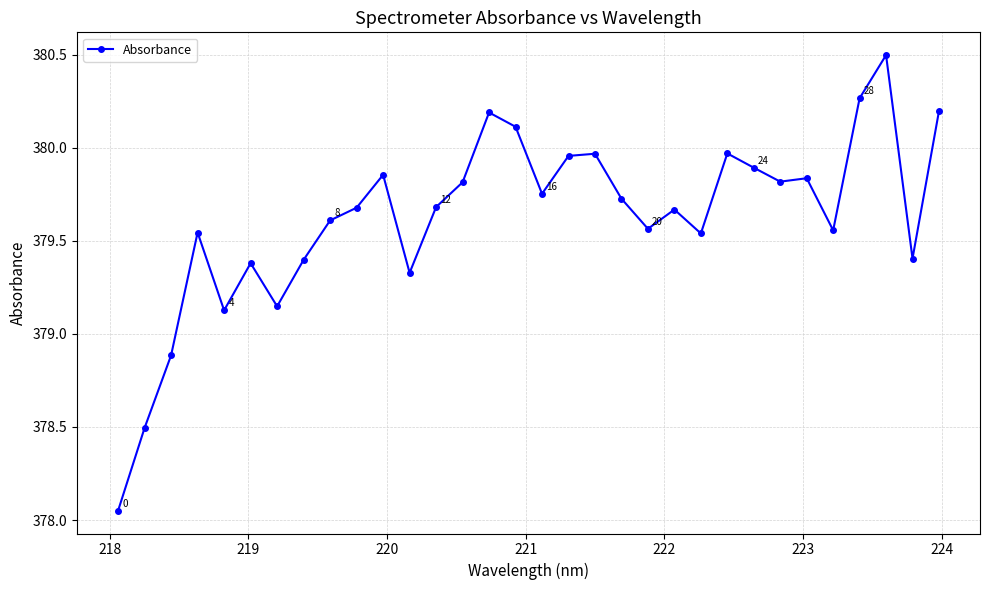

True or false: the data has more than 0 interior local peaks.

True